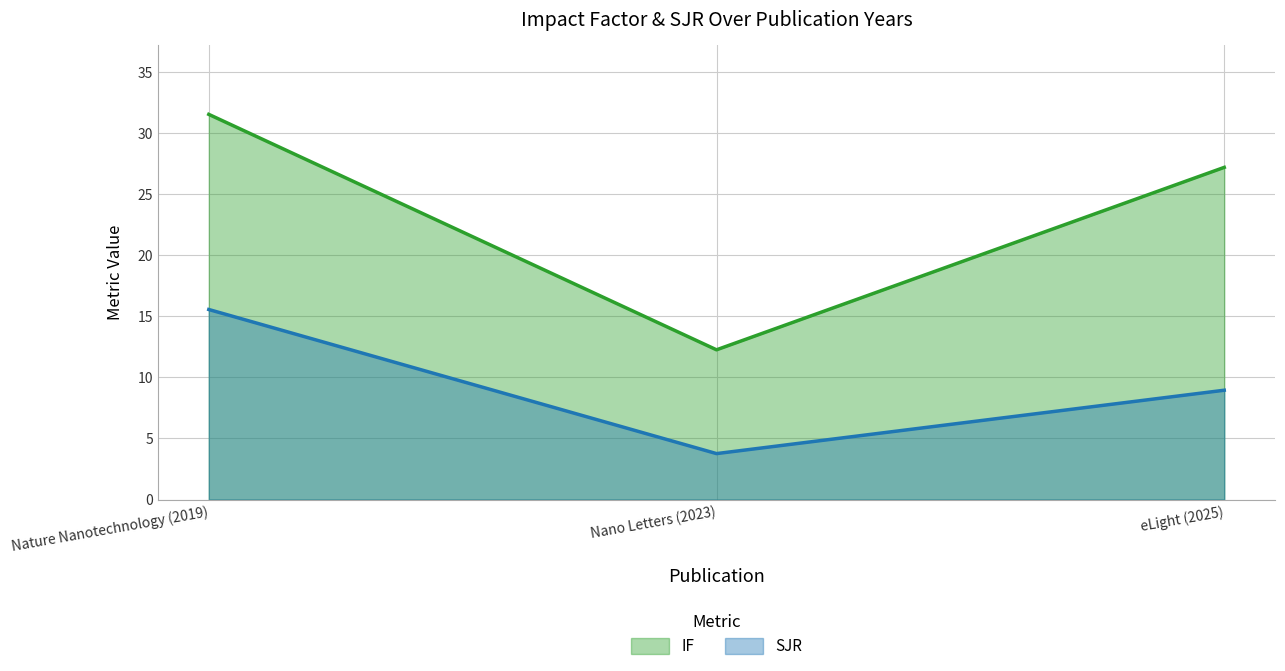

What are all the series names shown in the legend?

IF, SJR